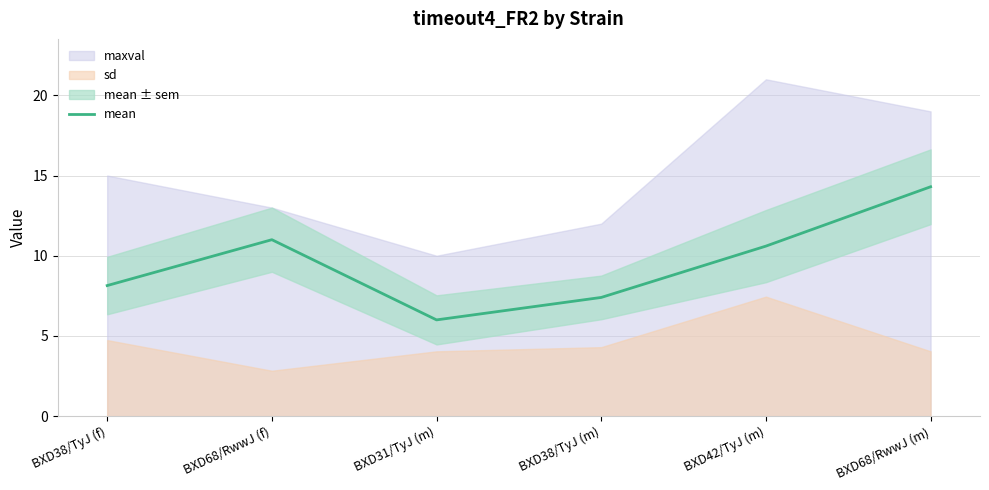

How many points are lower than both their immediate neighbors (excluding endpoints)?

1